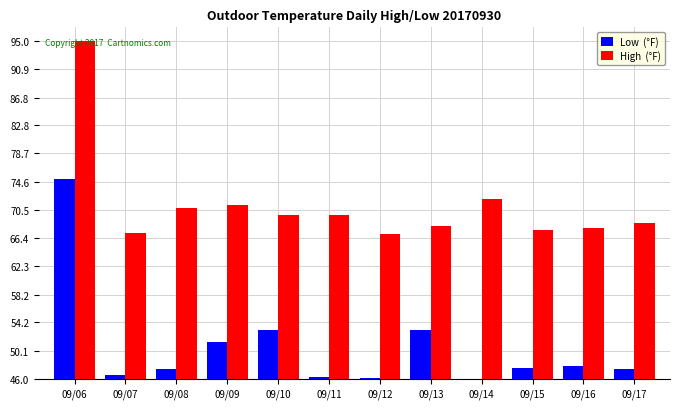

Which label corresponds to the largest value in the chart?

09/06